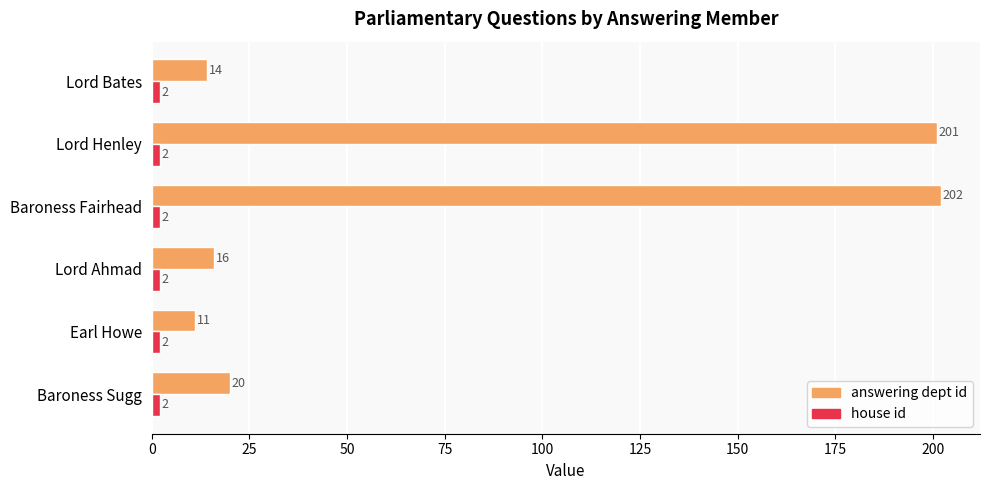

What is the sum of the answering dept id values at Baroness Sugg and Earl Howe?

31